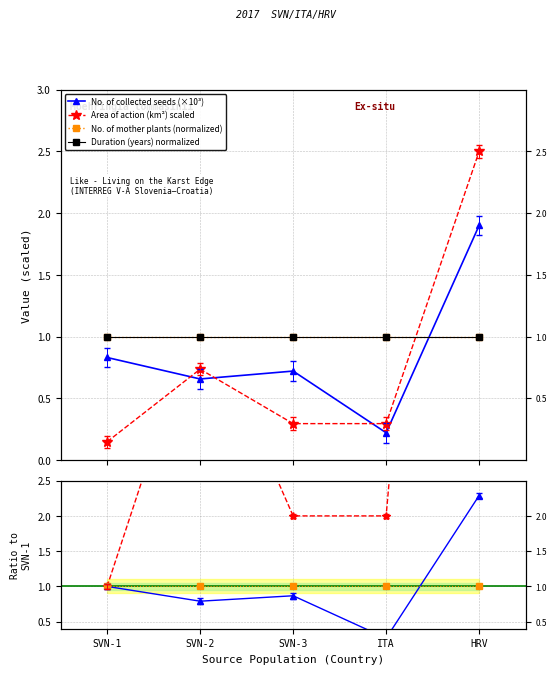

What is the value of the Area of action (km2) point at the 3rd from the left?

0.3